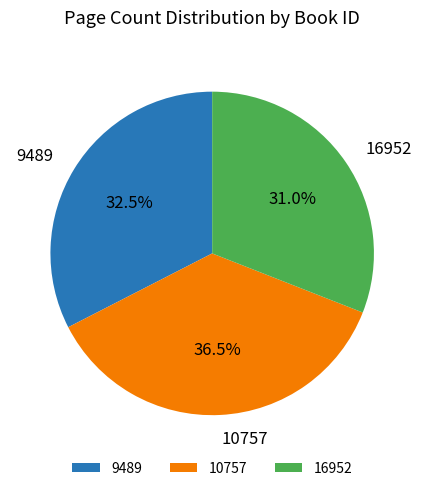

Does 16952 account for over 50% of the chart?

No